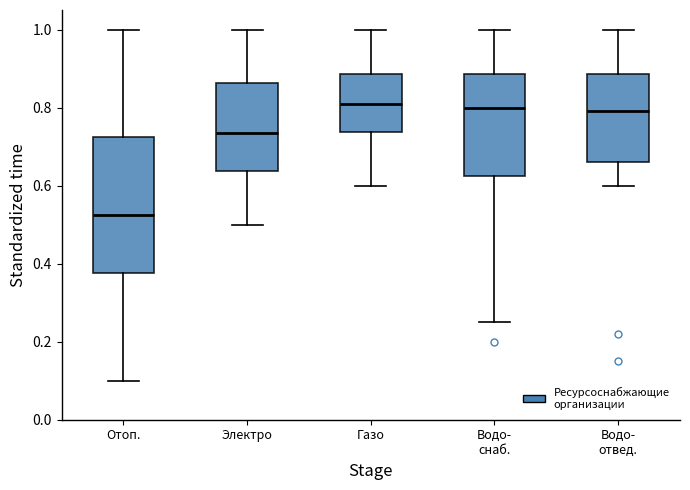

Which box has the lowest median line?

Отоп.